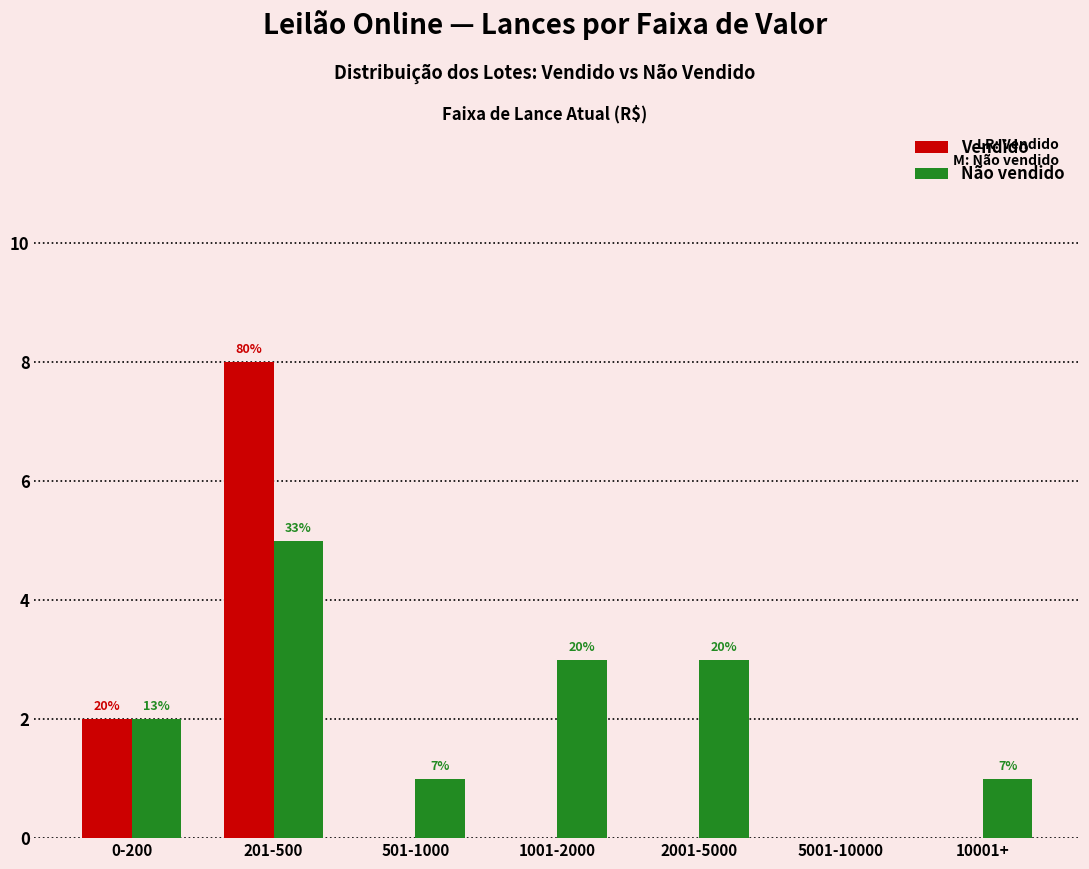

What are all the series names shown in the legend?

Vendido, Não vendido